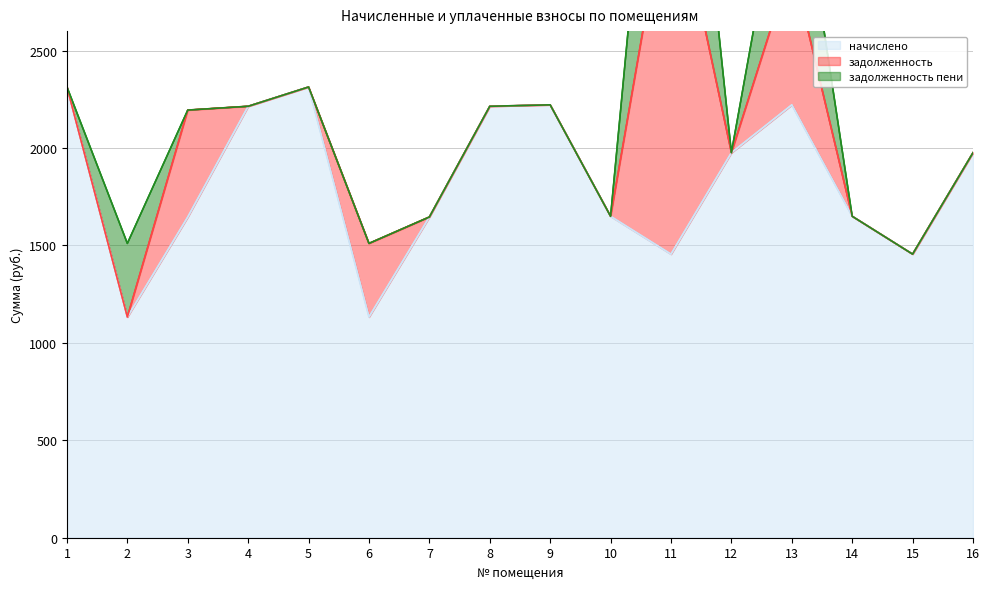

How many lines are shown in the chart?

3